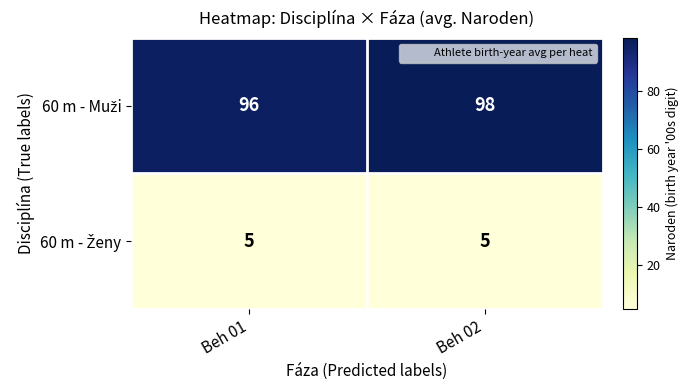

At how many categories does at least one series exceed 13?

2